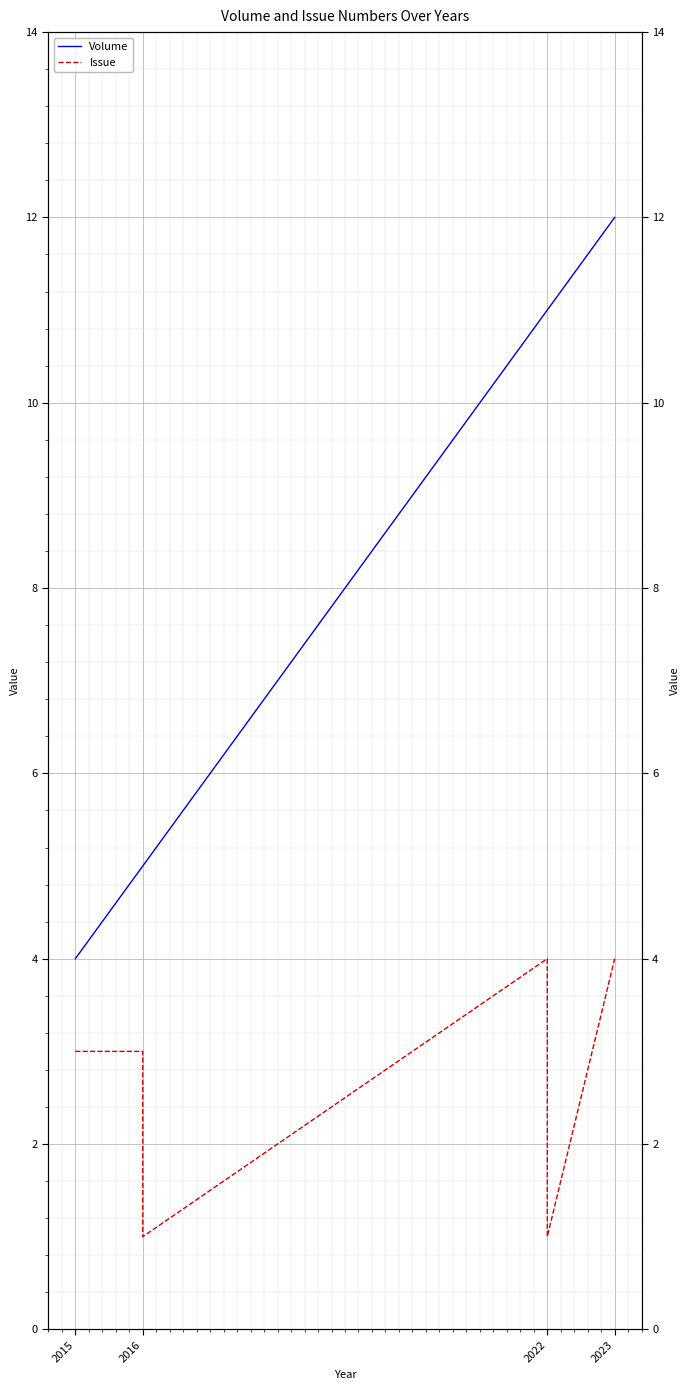

What is the smallest value displayed?

1